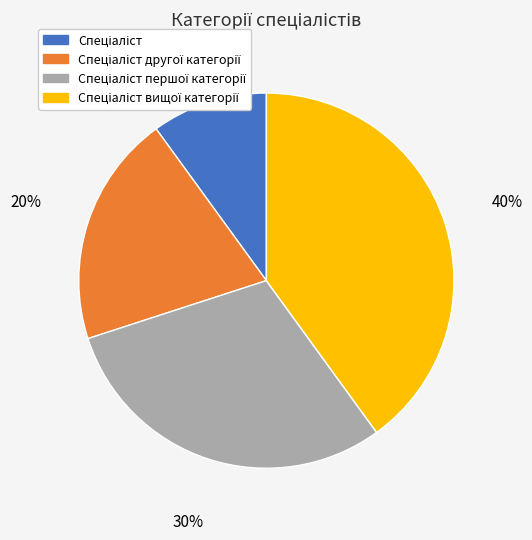

Is there any slice that represents more than half of the pie?

No